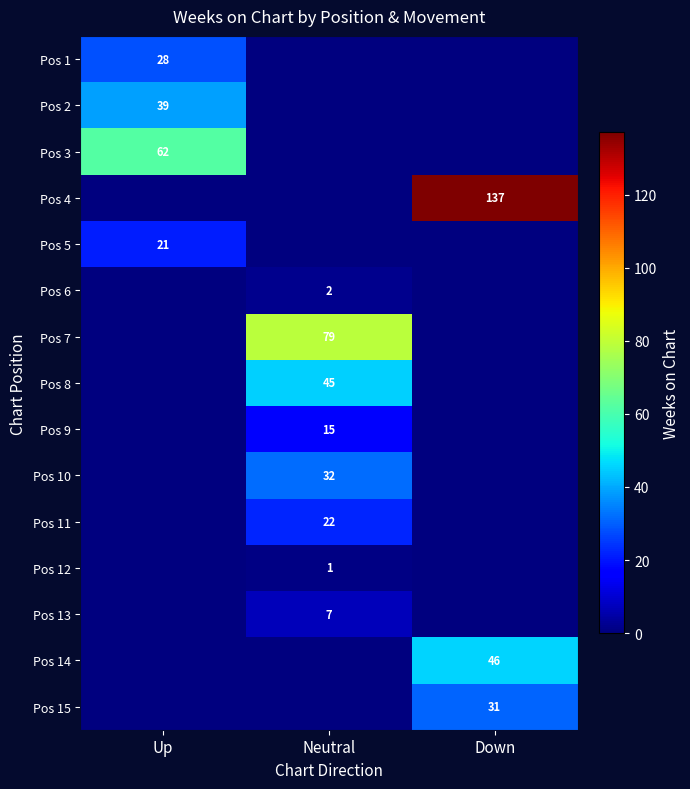

The Pos 9 series shows 15 at Neutral. True or false?

True